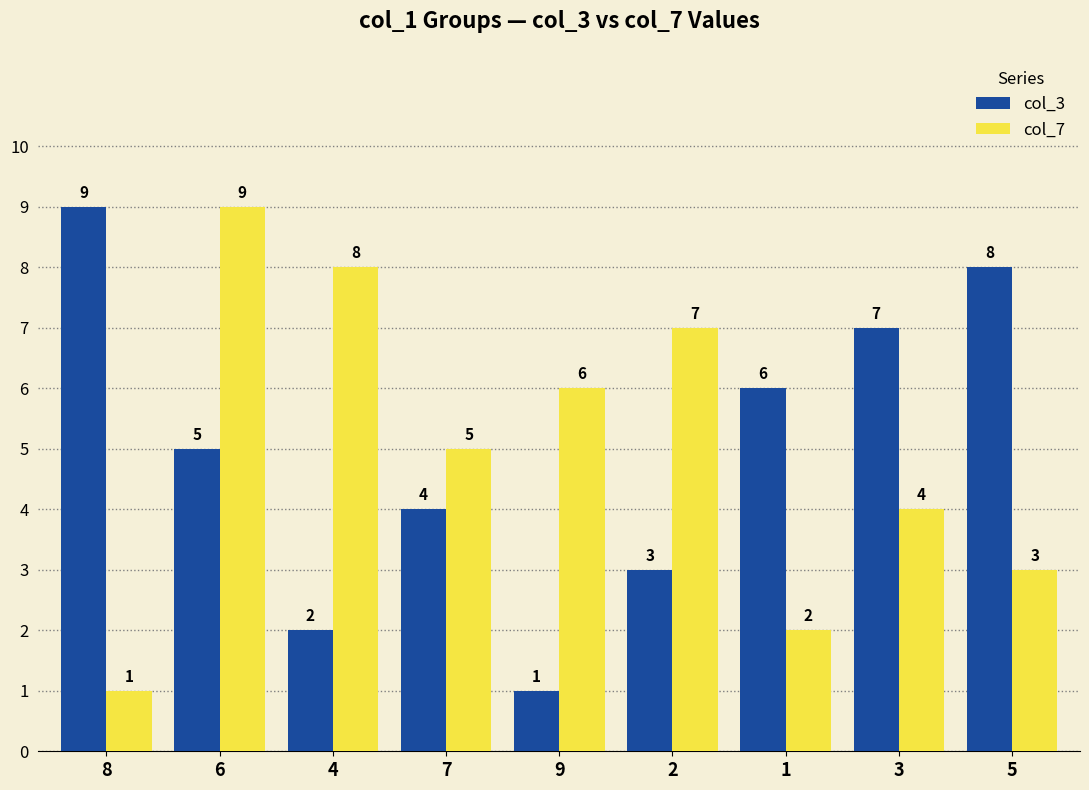

At which category is the sum across all series the highest?

6